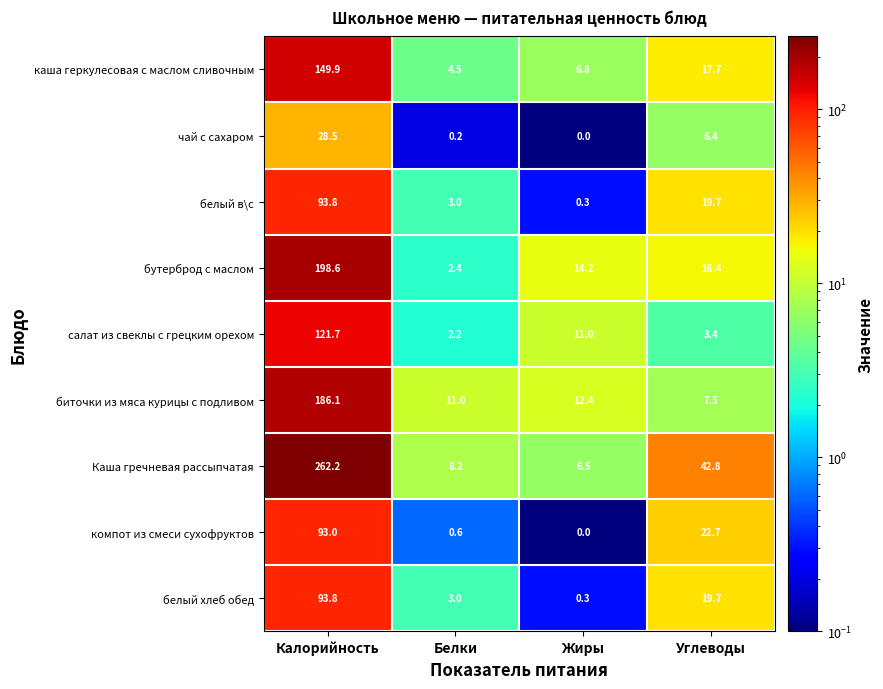

What is the difference between the maximum and minimum values in the салат из свеклы с грецким орехом series?

119.5